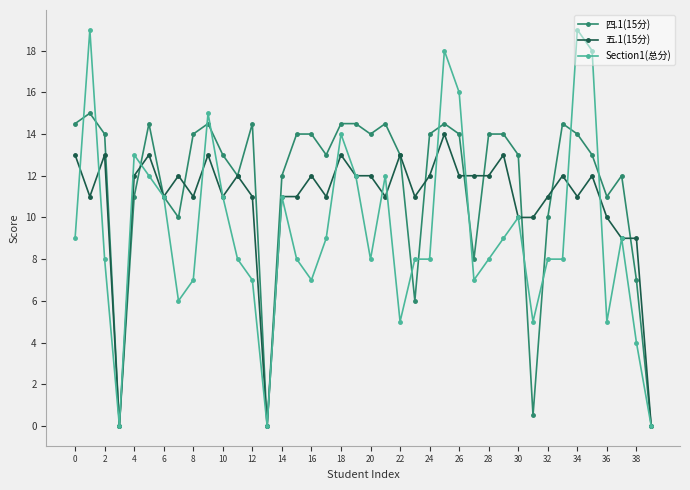

What is the highest value of the Section1(总分) series?

19.0